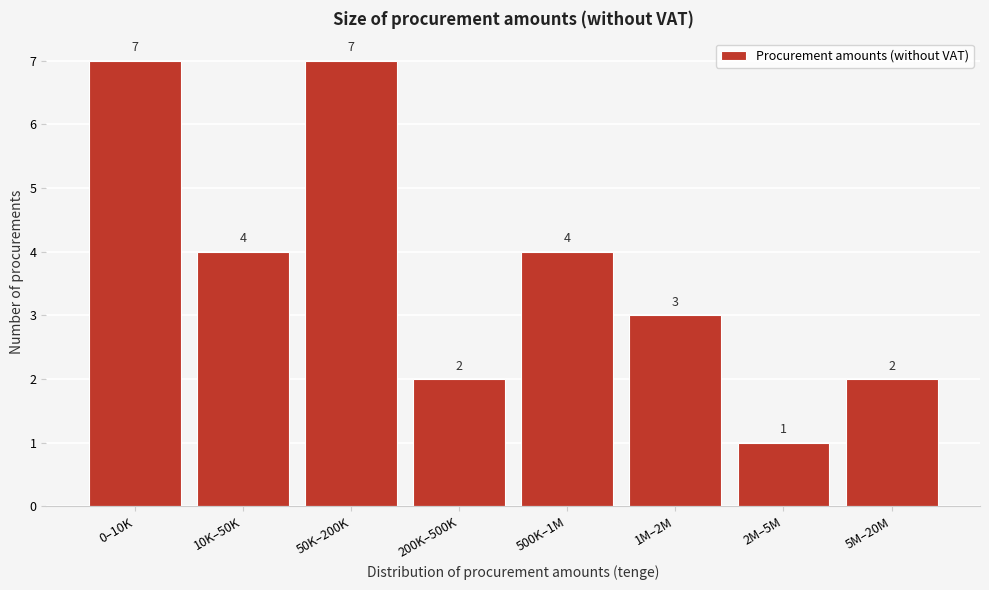

Reading left to right, what are all the values shown in this chart?

7	4	7	2	4	3	1	2